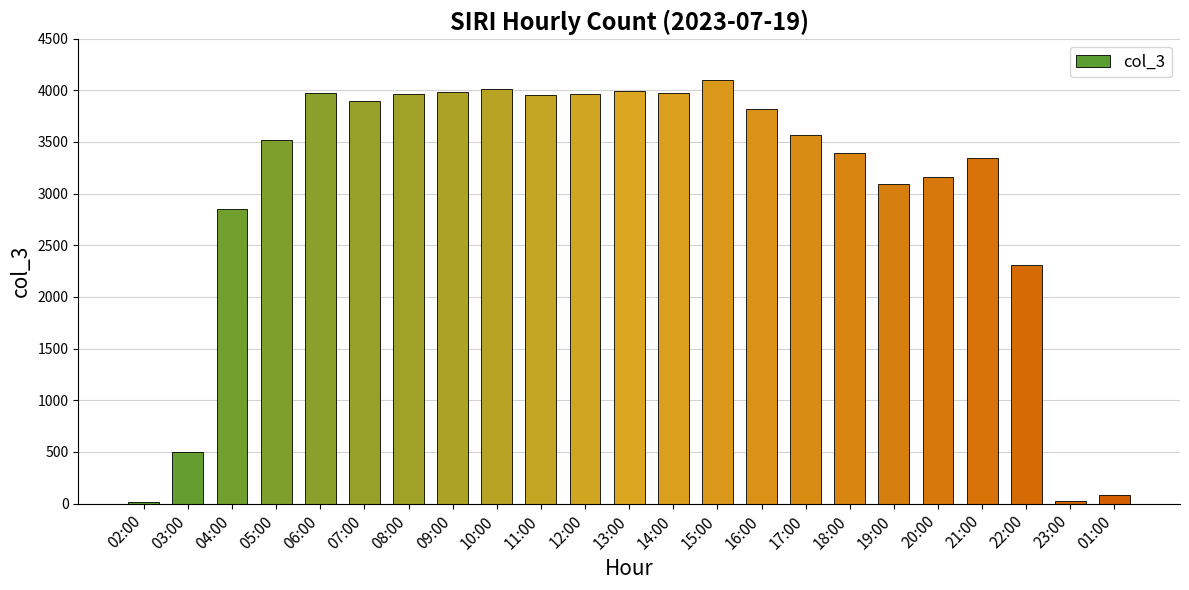

What is the greatest value displayed?

4098